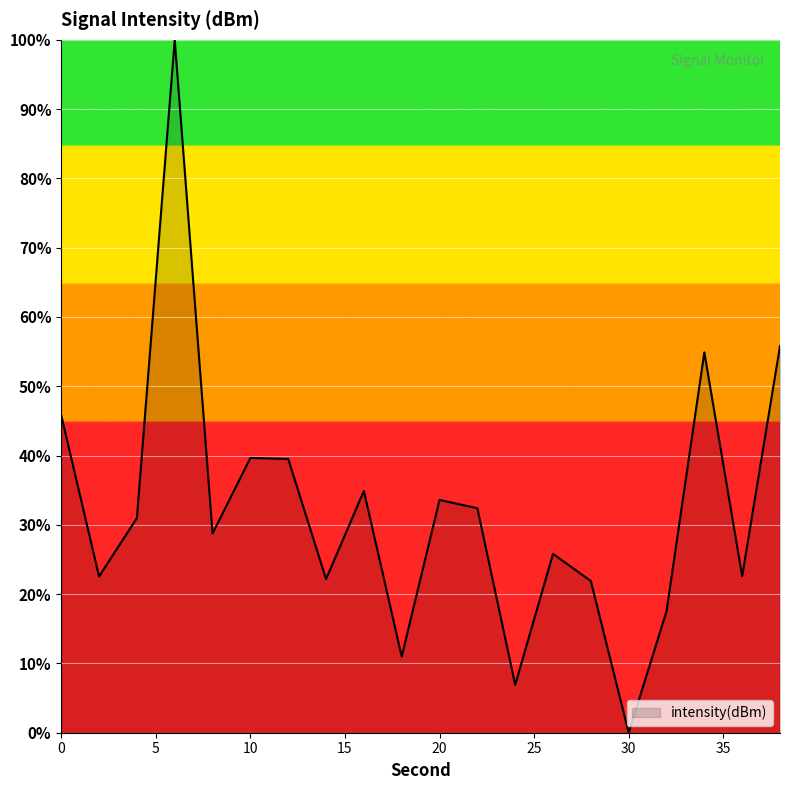

What is the maximum value shown in the chart?

100.0